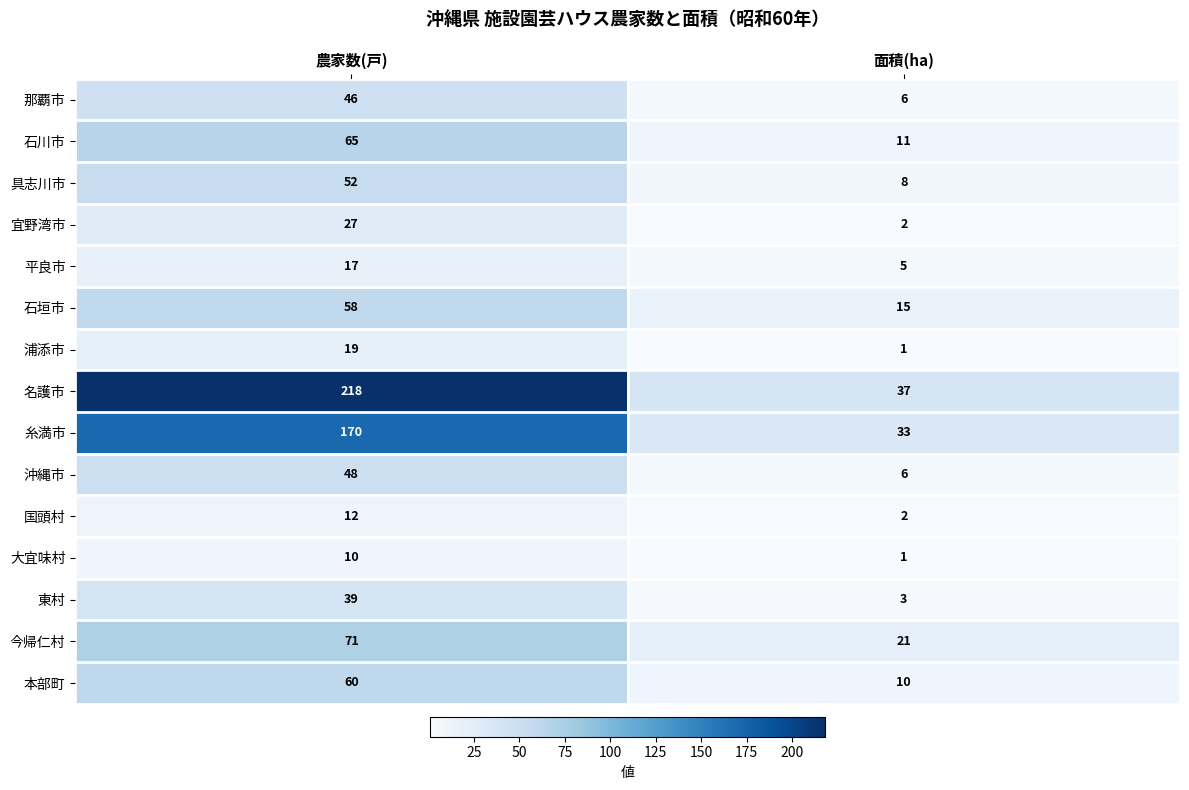

Which category has the lowest value across all series?

面積(ha)